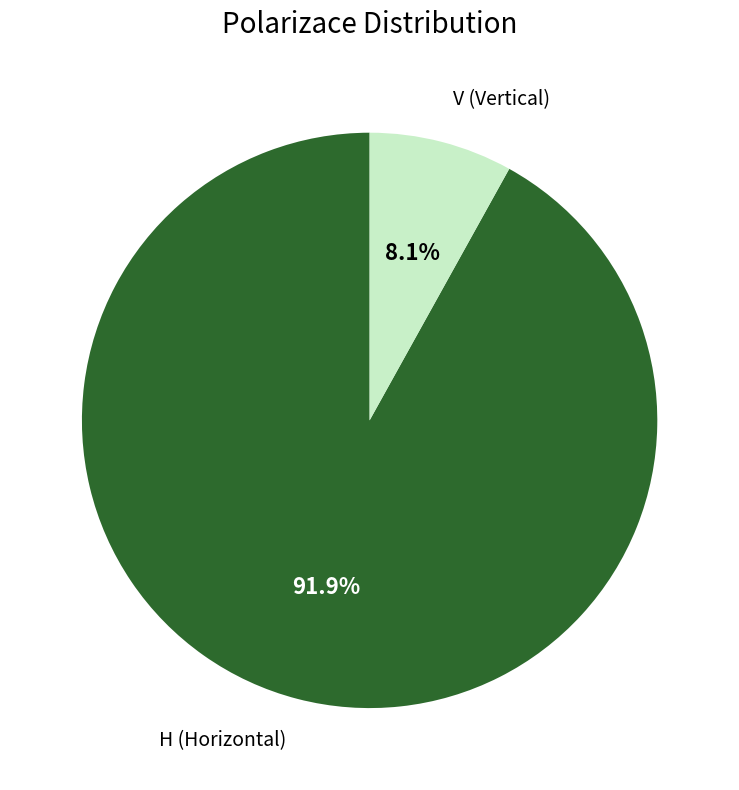

To the nearest percent, what is the combined percentage of H and V?

100%